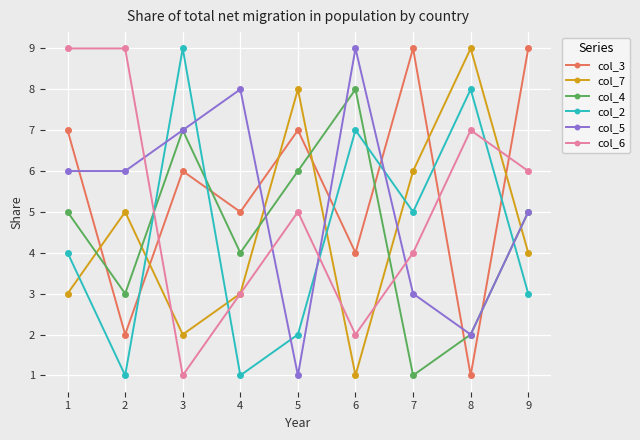

How many lines are shown in the chart?

6